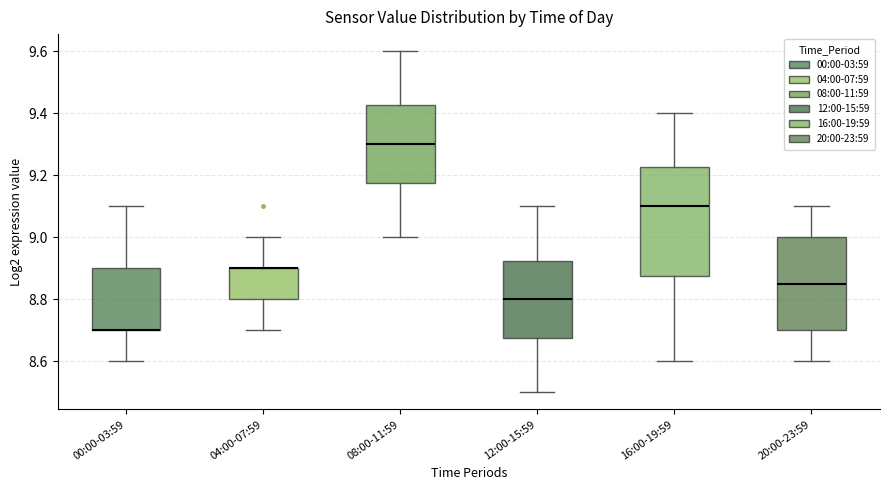

Which box is the tallest, from its lower edge to its upper edge?

16:00-19:59